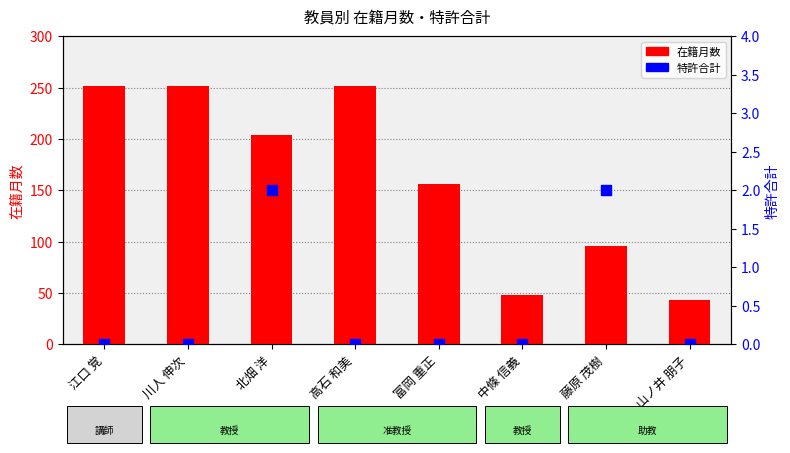

At which category is the sum across all series the highest?

江口 覚